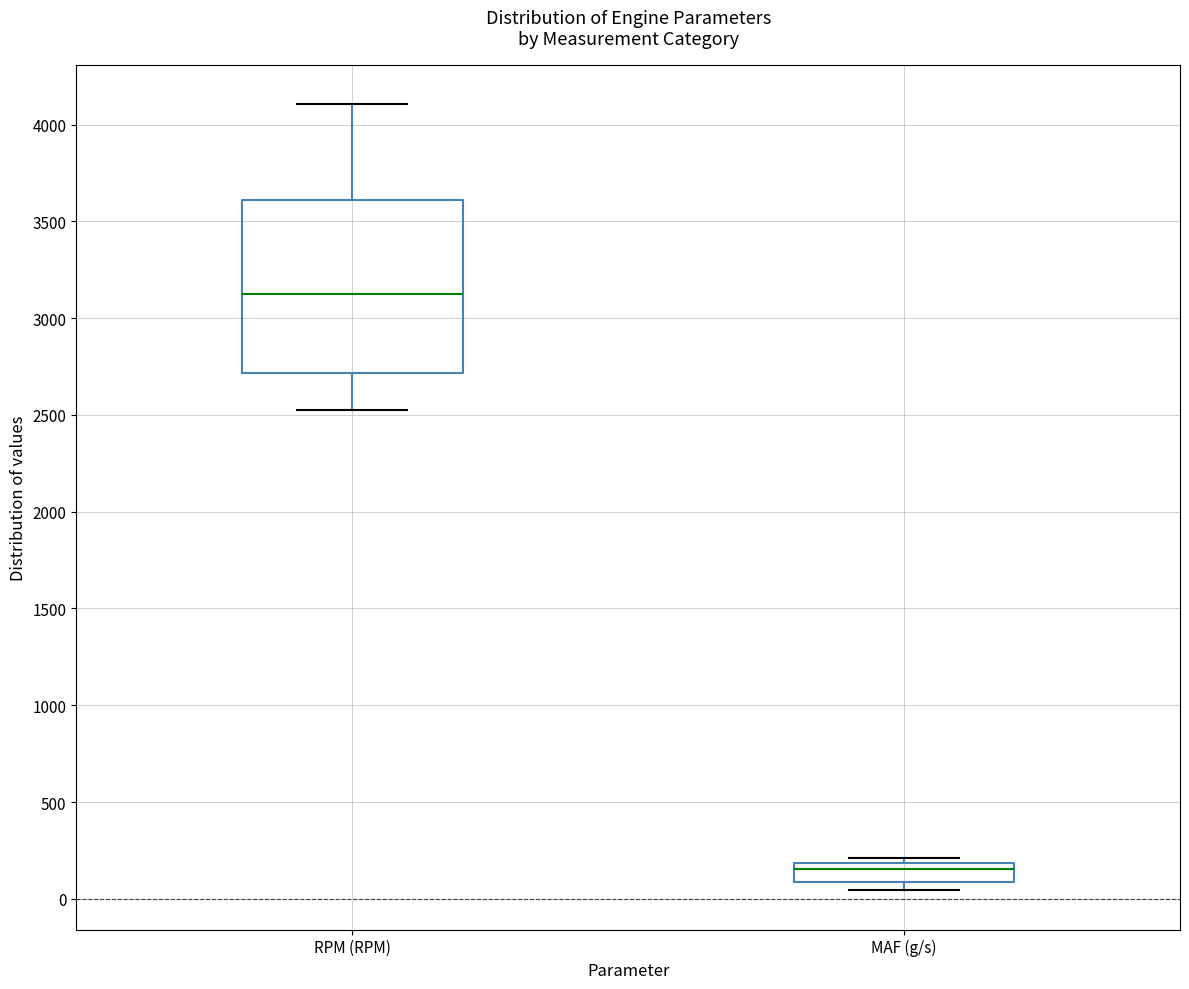

Where is the upper edge of the box for MAF (g/s) on the y-axis? The values are not printed on the chart, so give them approximately, as read against the axis.

200